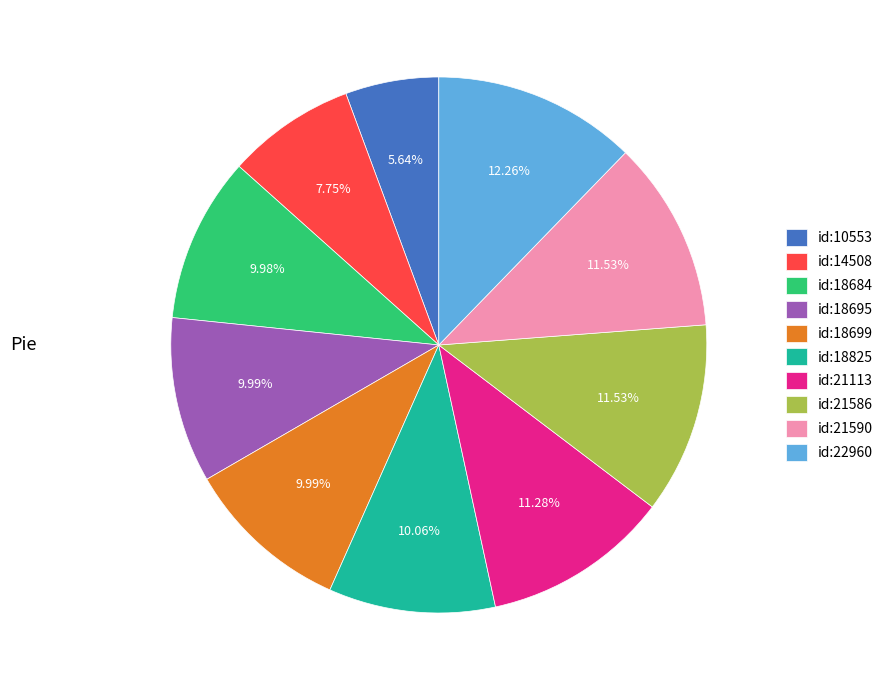

Is id:21113 the majority of the pie?

No